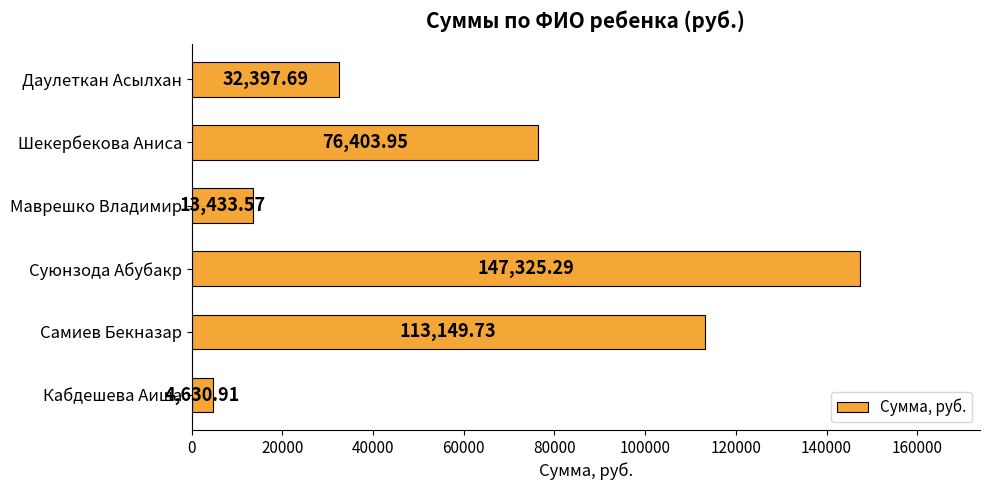

At which category does the chart reach its peak across all series?

Суюнзода Абубакр